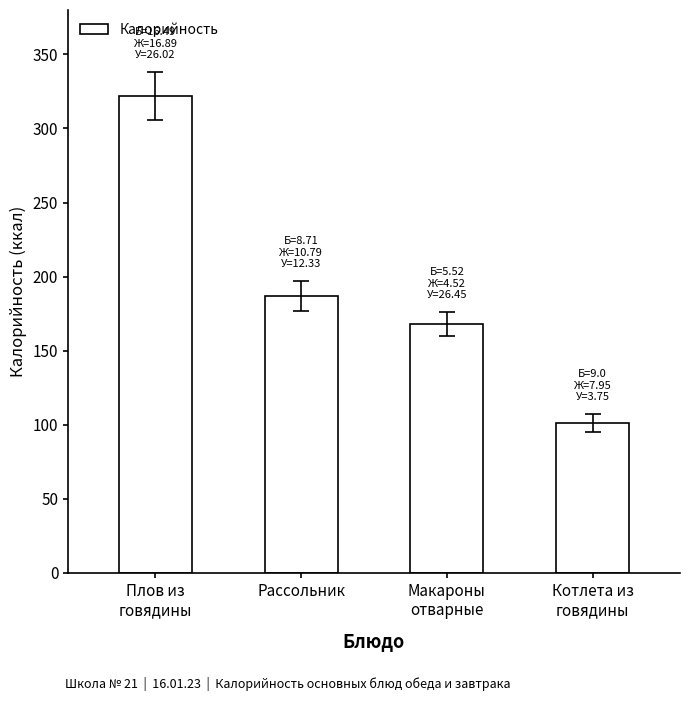

What is the change in value from Рассольник to Котлета из
говядины?

-86